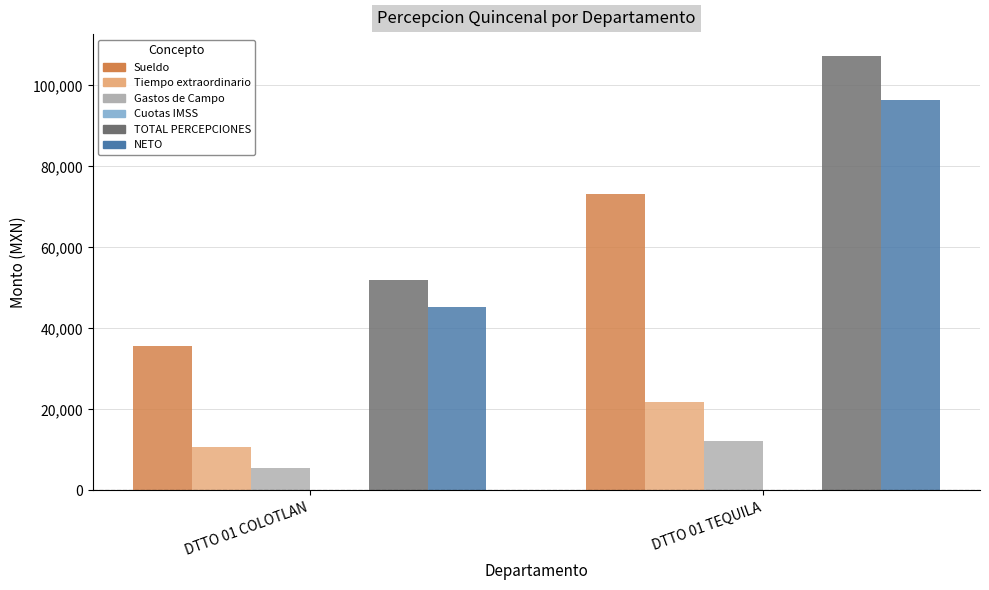

Which series changed the most between DTTO 01 COLOTLAN and DTTO 01 TEQUILA?

TOTAL PERCEPCIONES